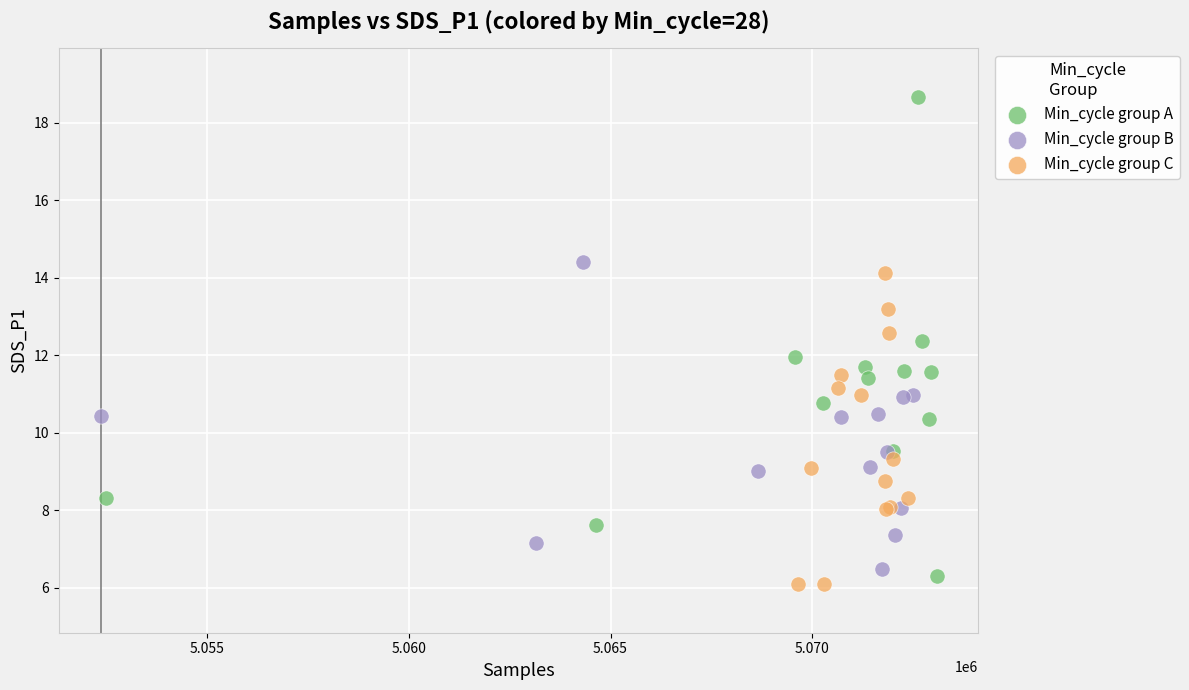

Which series reaches the maximum Y coordinate?

Min_cycle group A